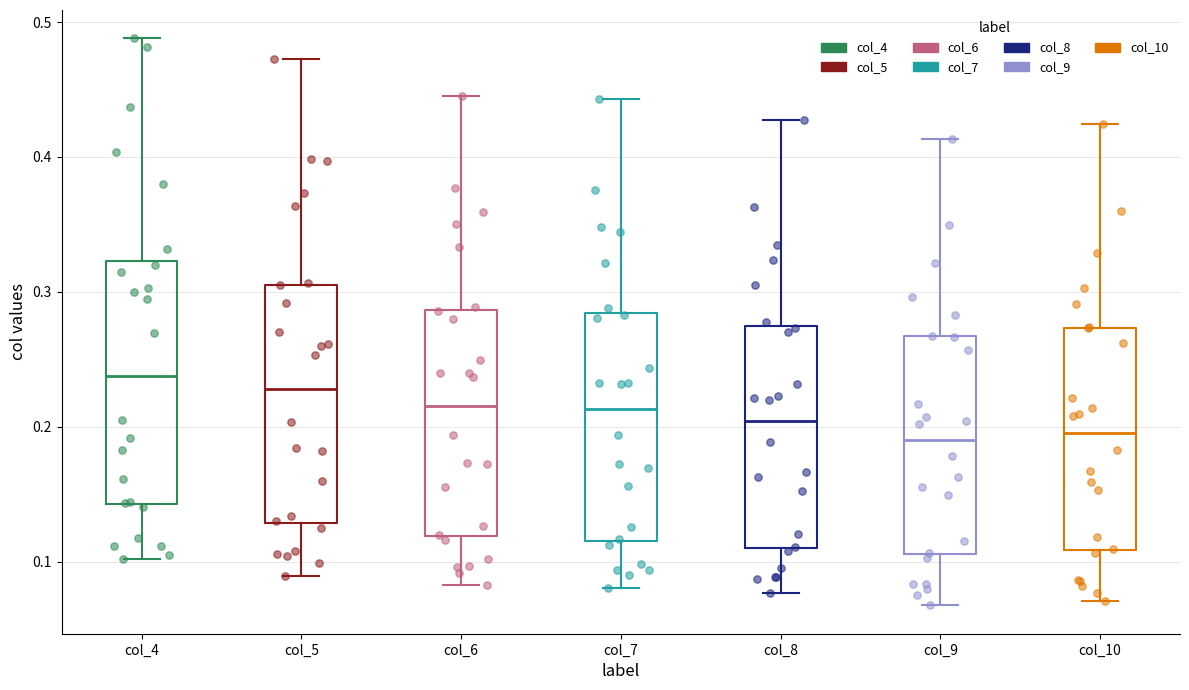

Where does the median line of the box for col_10 sit on the y-axis? The values are not printed on the chart, so give them approximately, as read against the axis.

0.20